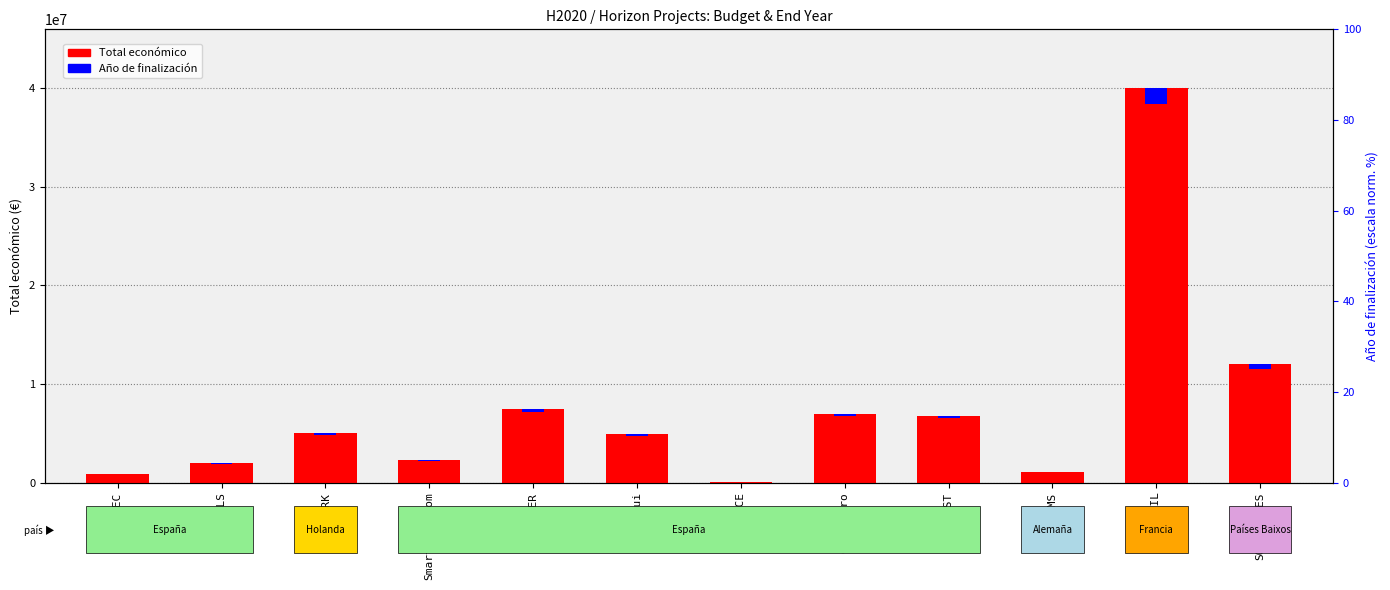

How many data points does each series have?

12